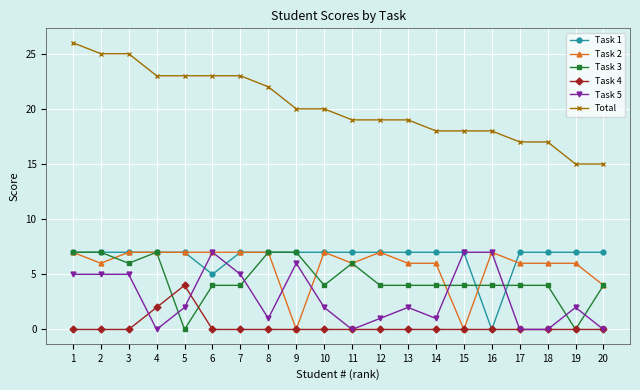

True or false: Task 4 and Task 5 intersect in this chart.

True